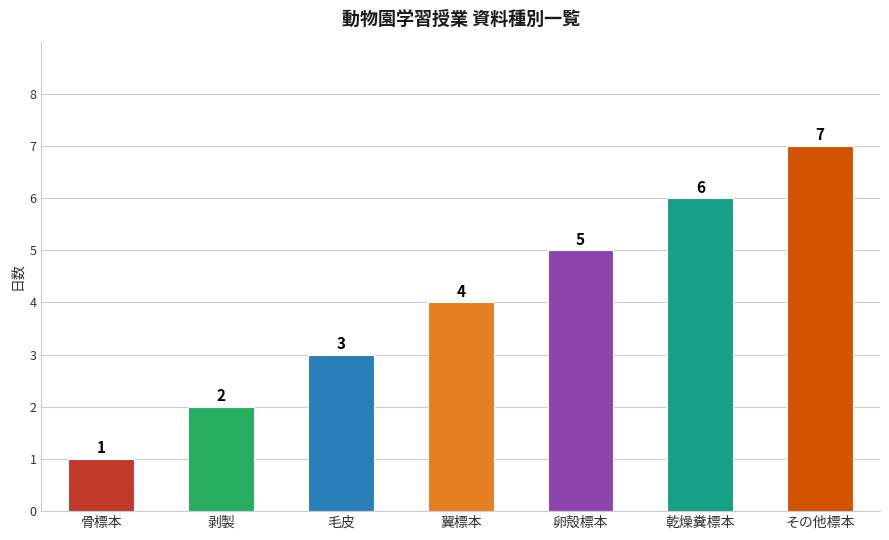

What is the change in value from 骨標本 to 翼標本?

+3